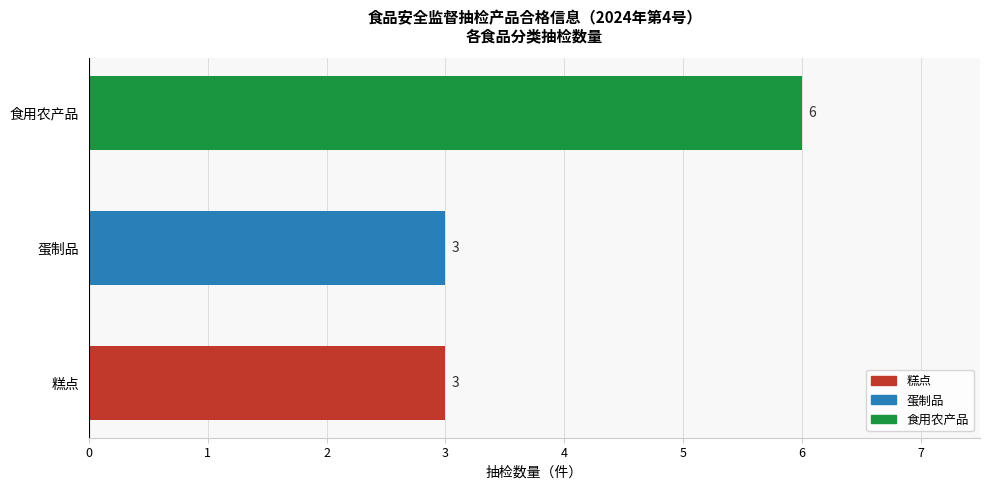

How many distinct data groups are displayed?

1